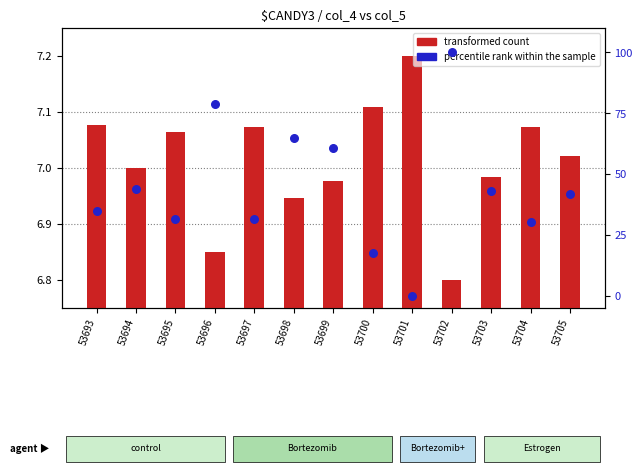

What is the total value across all series at 53701?

7.2